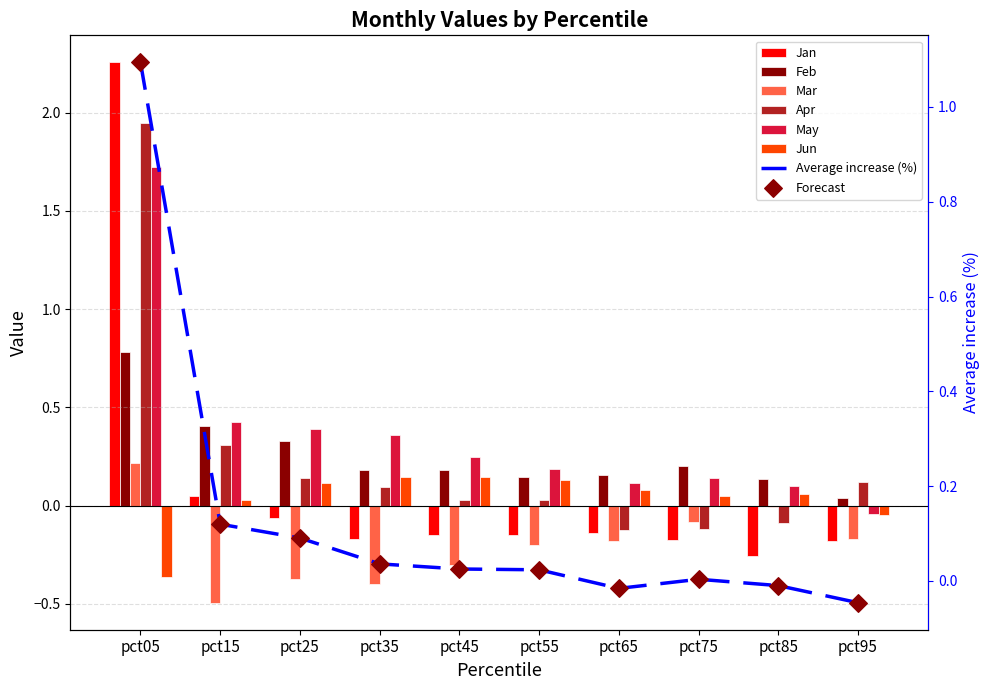

Which series reaches the minimum Y coordinate?

Mar